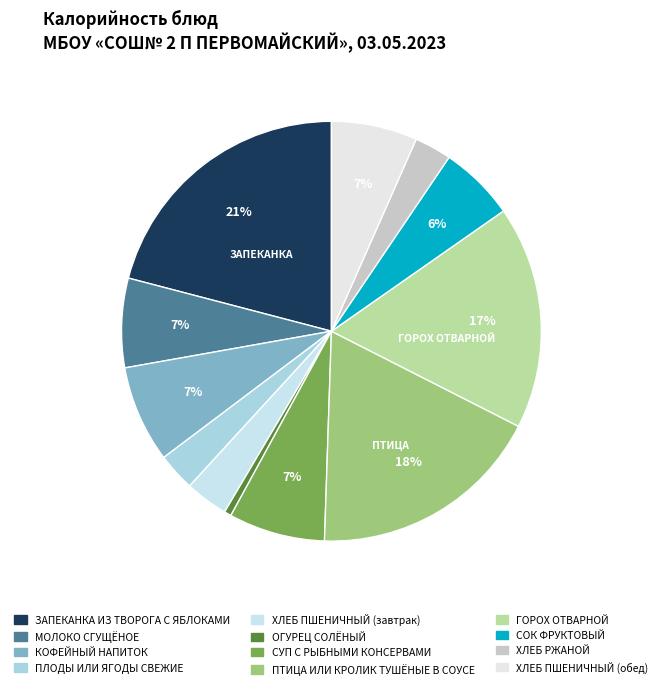

Which slice is the smallest?

ОГУРЕЦ СОЛЁНЫЙ